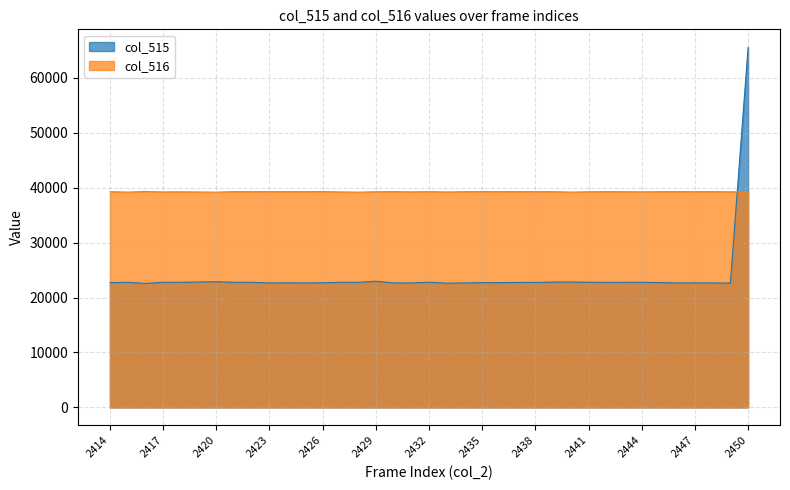

At which category does the chart reach its peak across all series?

2450